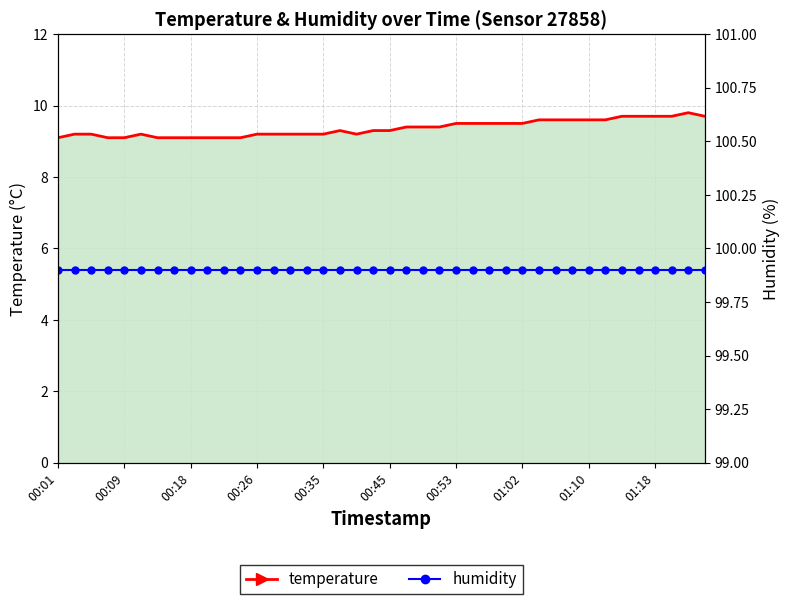

How many lines are shown in the chart?

2